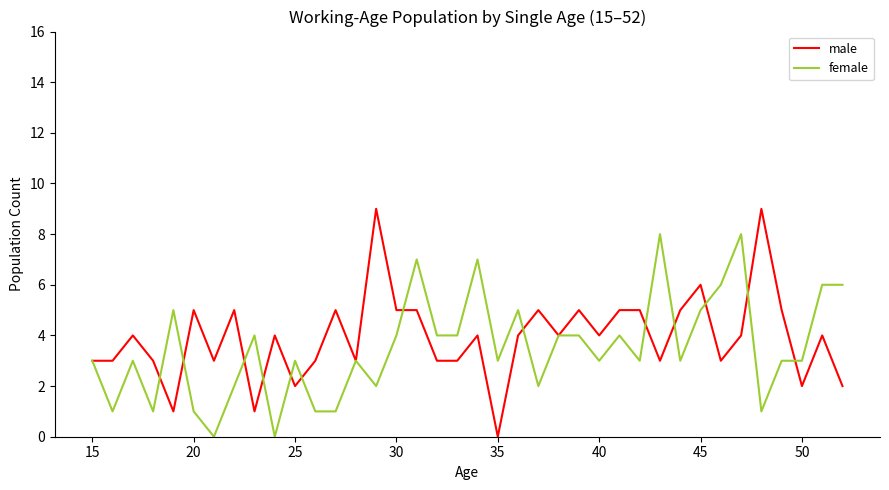

What is the highest value of the female series?

8